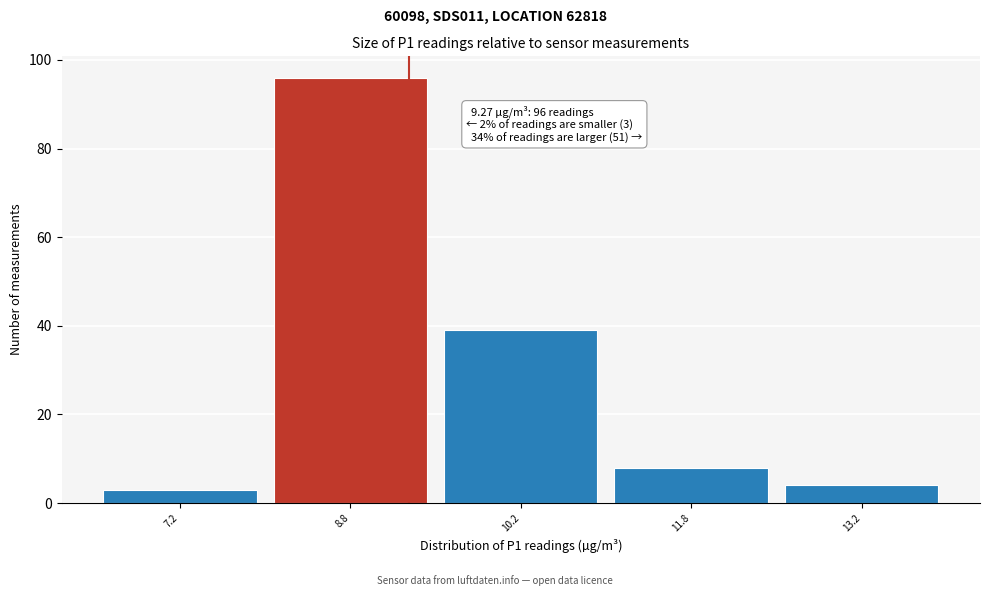

Which range on the x-axis has the tallest bar?

8.0 to 9.5